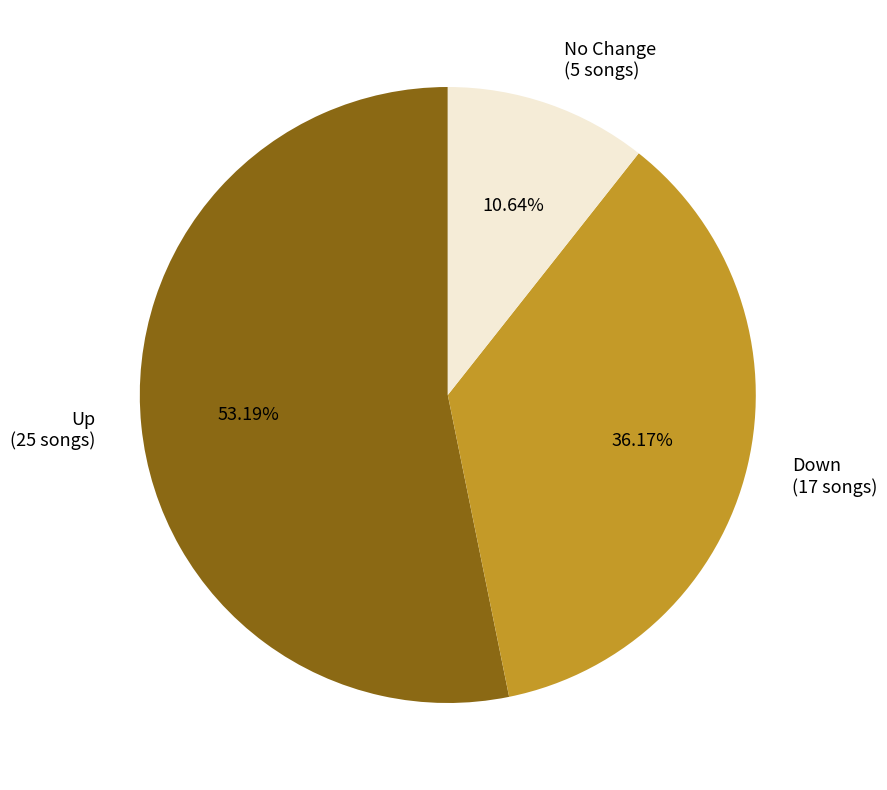

What is the largest slice in the pie chart?

Up (25 songs)